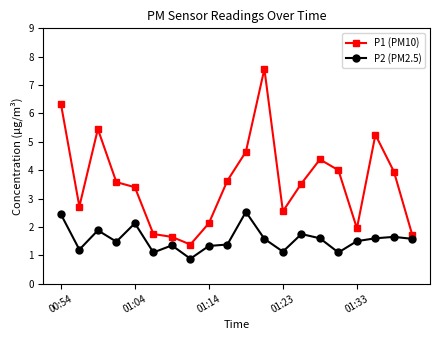

True or false: P2 (PM2.5) has more than 2 interior local peaks.

True